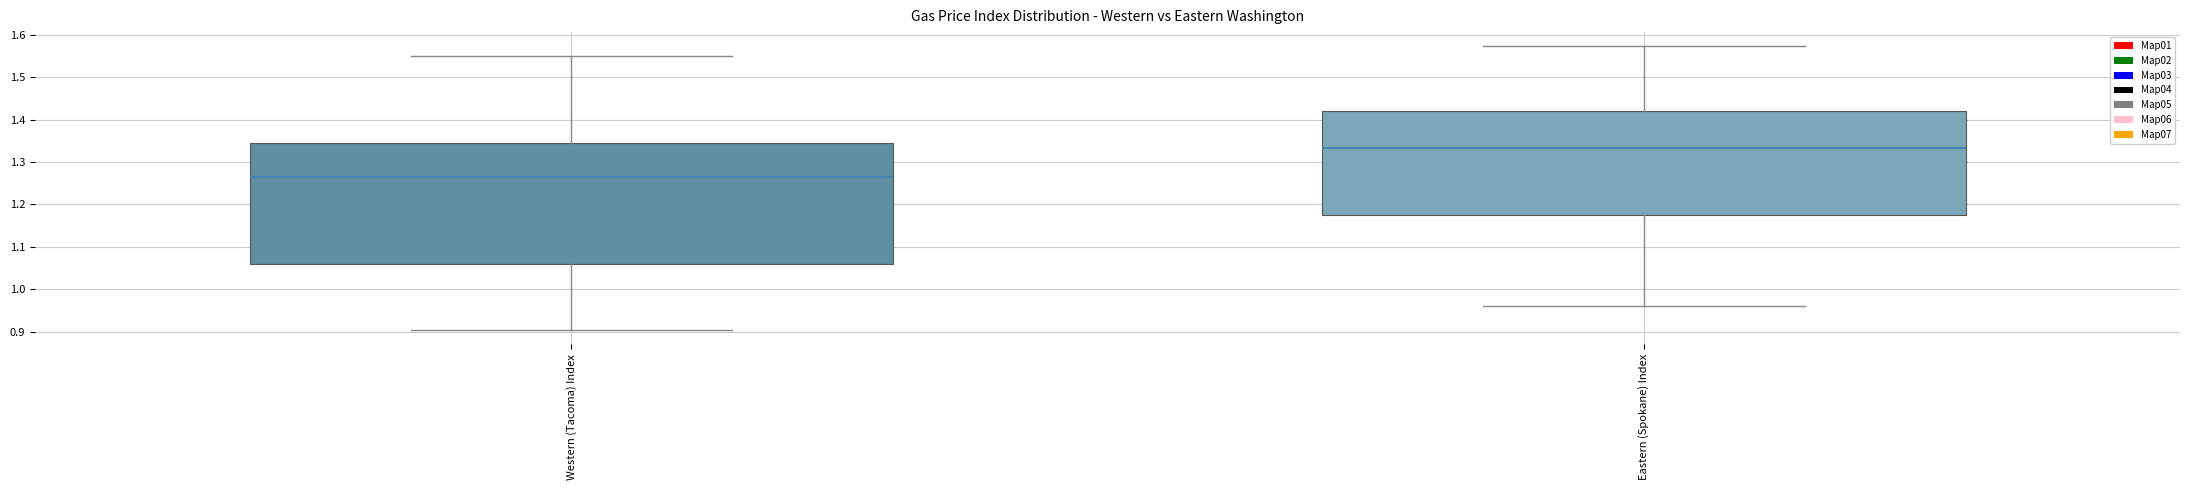

Reading left to right, transcribe this box plot: for each box, give where its median line is, the range the box spans, and where its two whiskers end, as read against the y-axis. The values are not printed on the chart, so give them approximately, as read against the axis.

Western (Tacoma) Index: median 1.26, box 1.06 to 1.35, whiskers 0.90 to 1.55
Eastern (Spokane) Index: median 1.33, box 1.17 to 1.42, whiskers 0.96 to 1.57